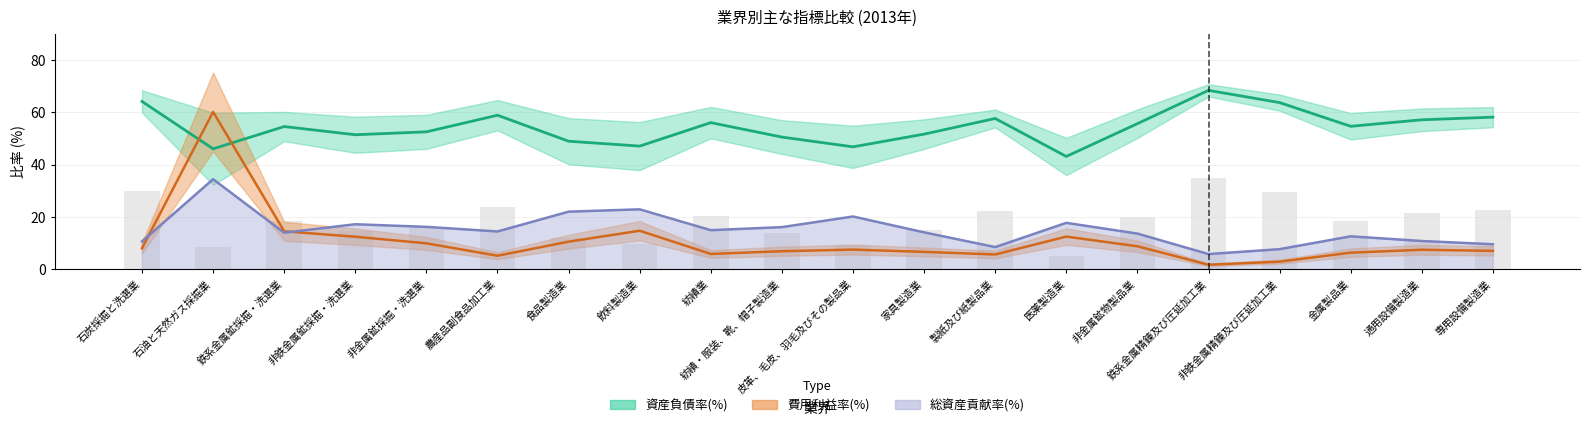

How many categories are shown in the chart?

20